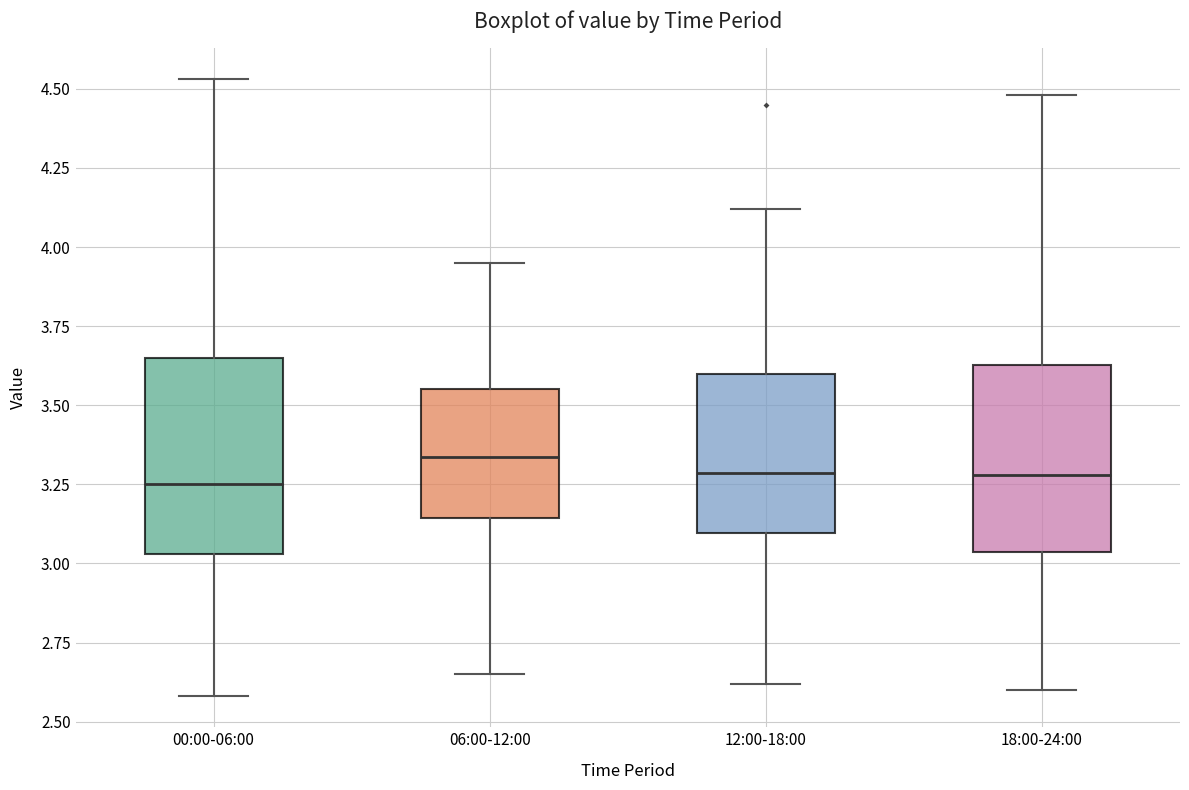

Where is the lower edge of the box for 06:00-12:00 on the y-axis? The values are not printed on the chart, so give them approximately, as read against the axis.

3.15